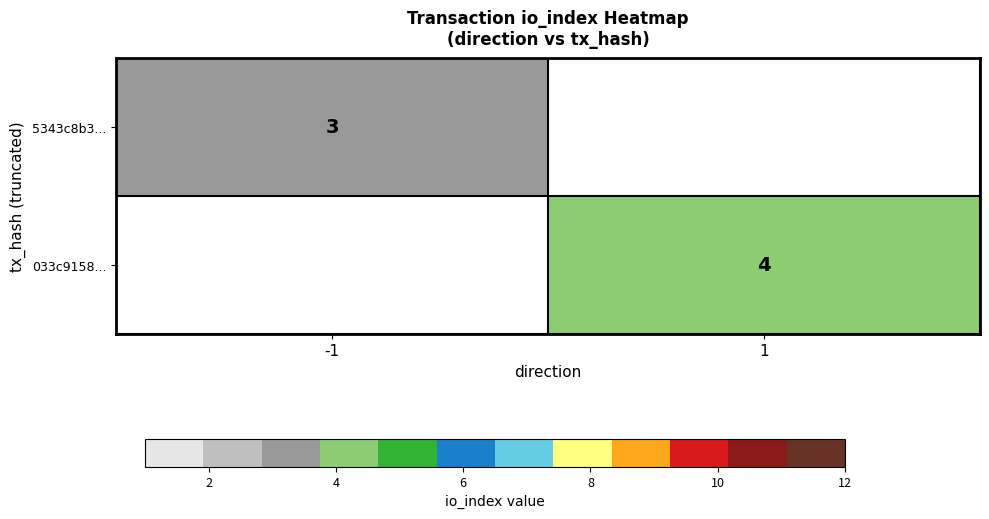

The value of 5343c8b3... at -1 is 1. True or false?

False